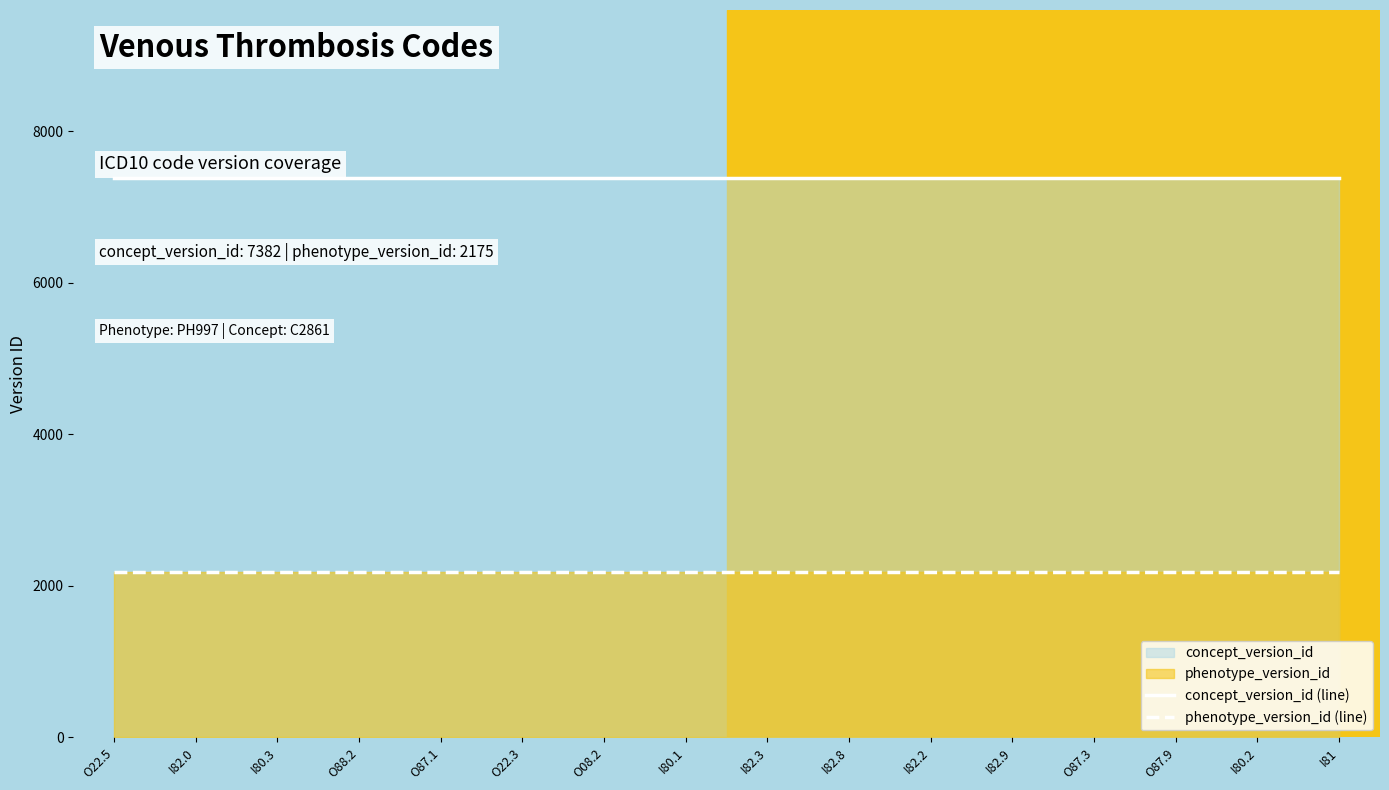

True or false: phenotype_version_id (line) and concept_version_id (line) intersect in this chart.

False